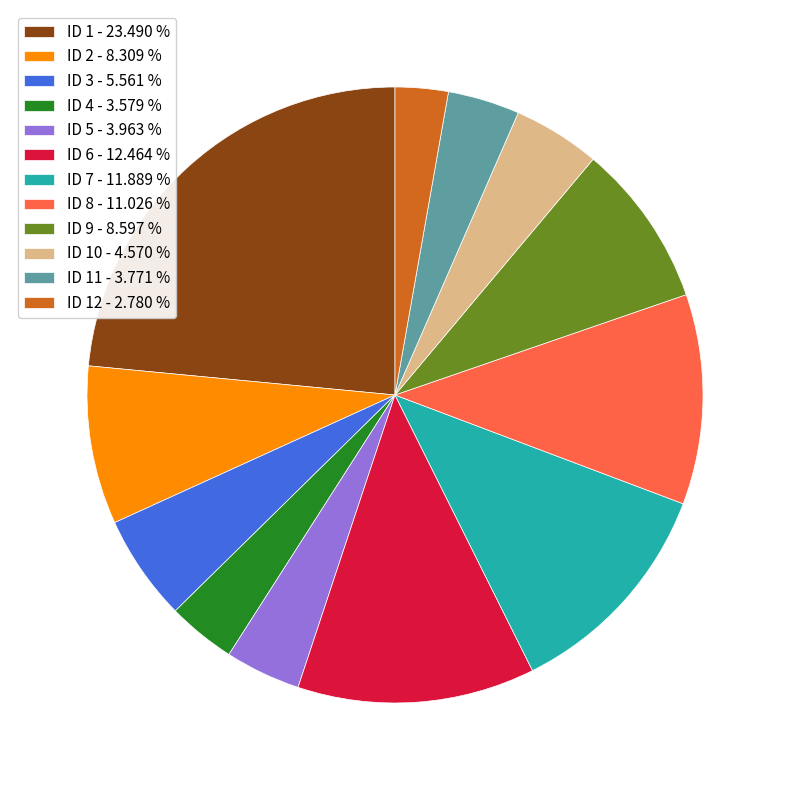

Combined, do ID 6 - 12.464 % and ID 9 - 8.597 % account for over 50%?

No